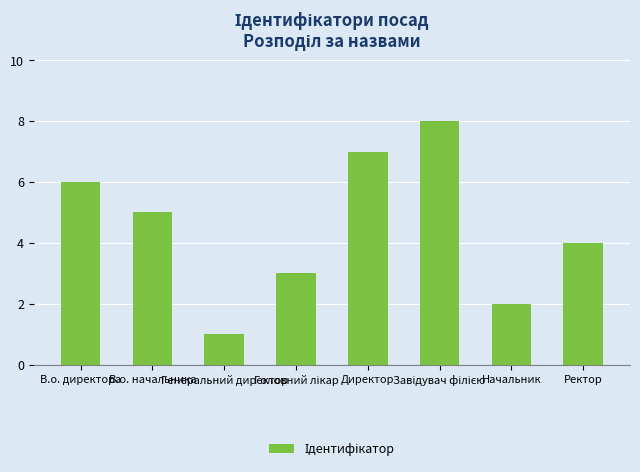

What is the smallest value displayed?

1